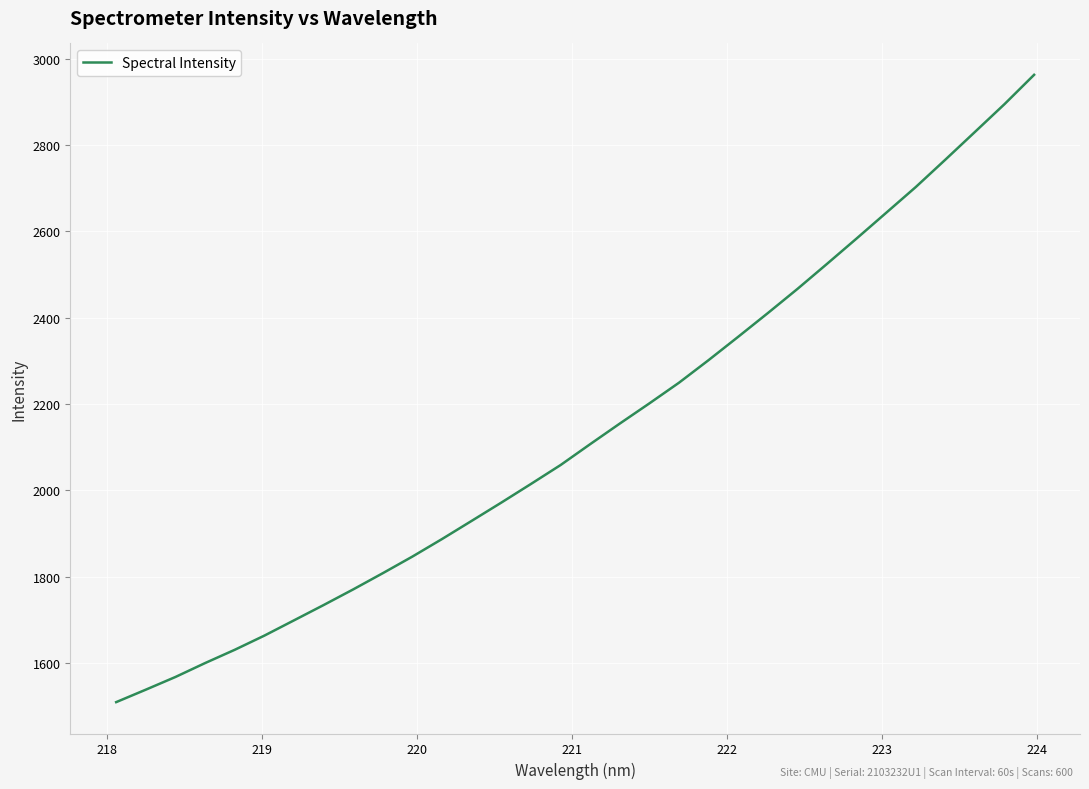

What is the difference between the maximum and minimum values?

1453.5